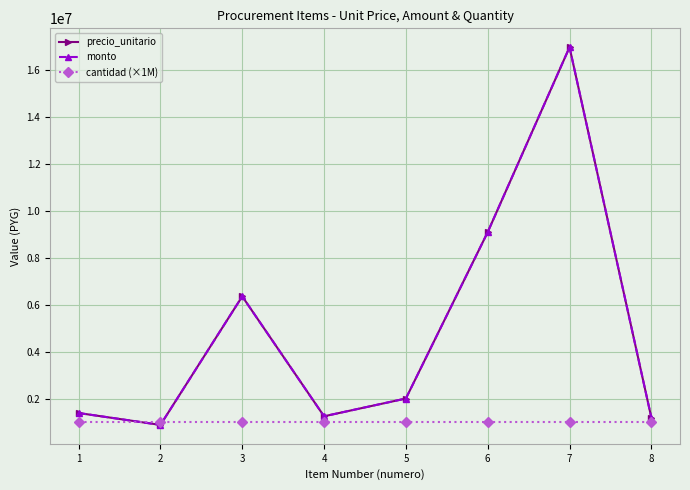

True or false: monto has a value of 1259937 at 4.

True